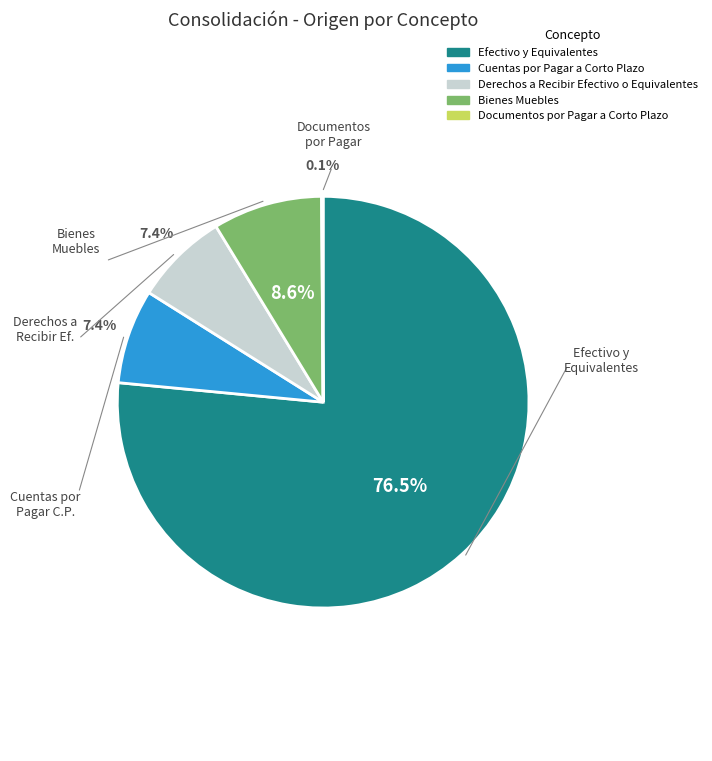

How much of the chart is everything except Efectivo y Equivalentes?

23.5%